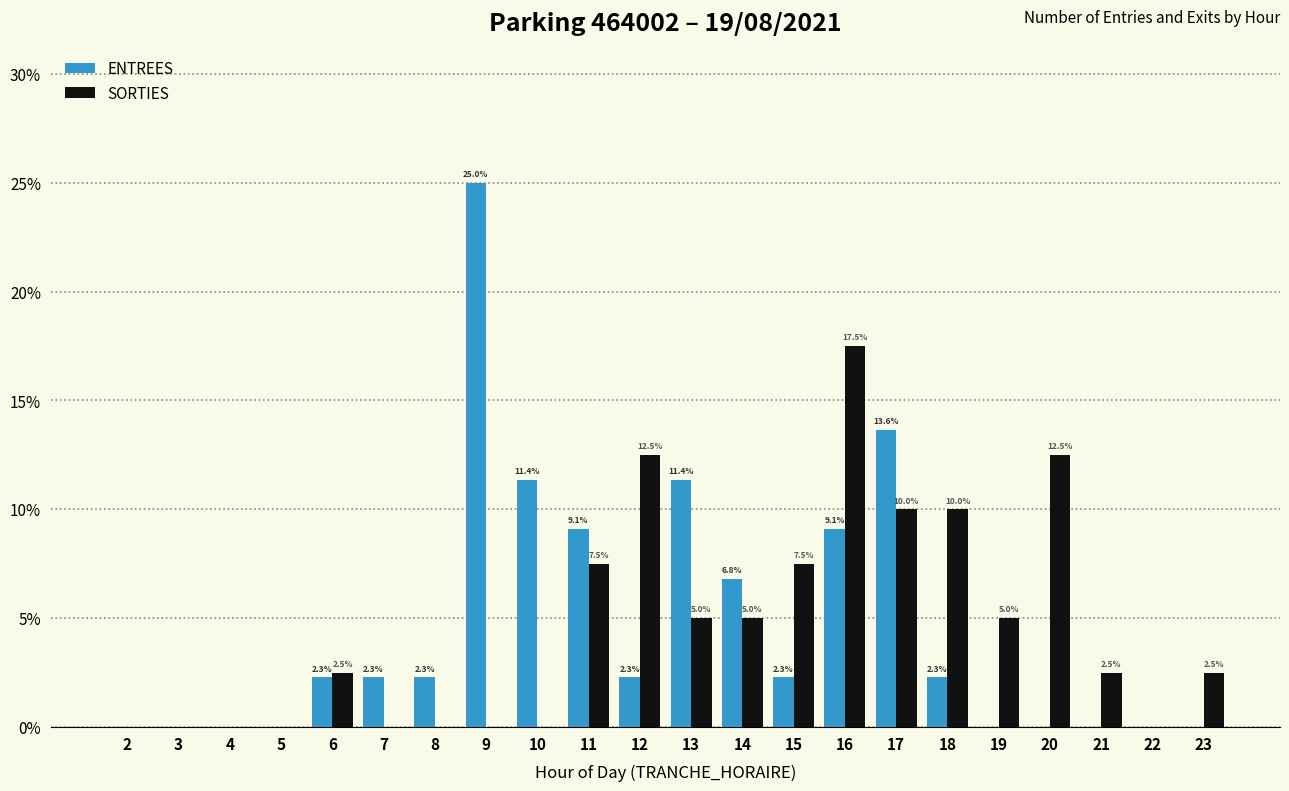

What are all the series names shown in the legend?

ENTREES, SORTIES